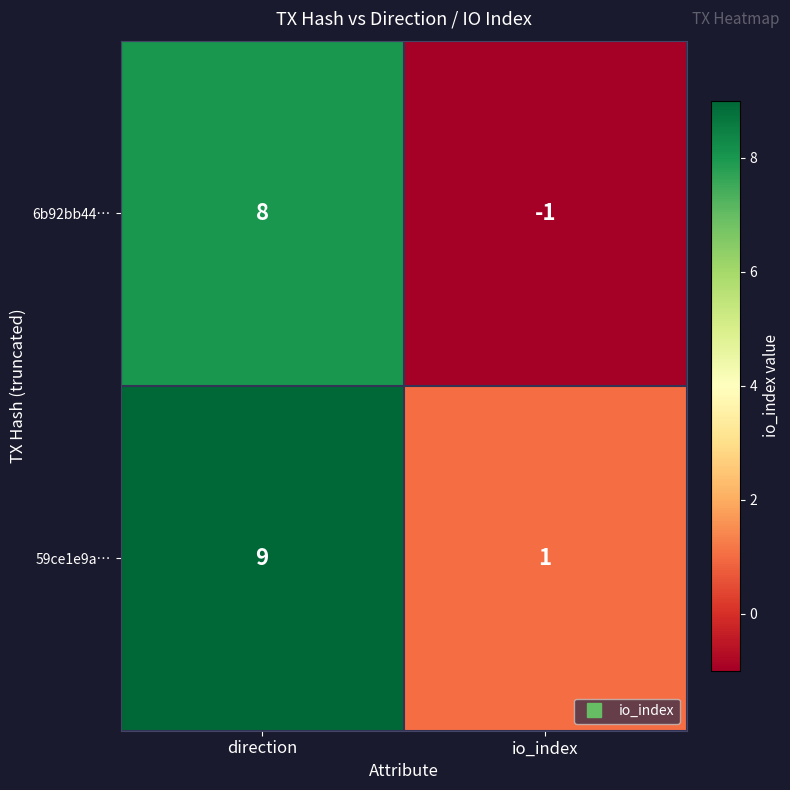

At how many categories does at least one series exceed 6?

1